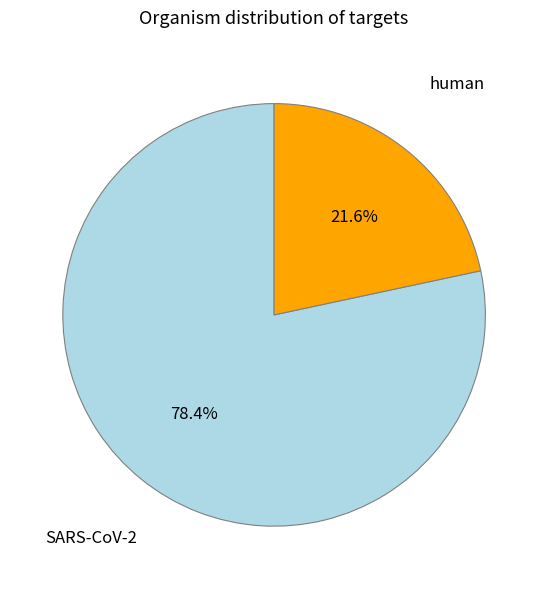

Does any single category account for the majority?

Yes